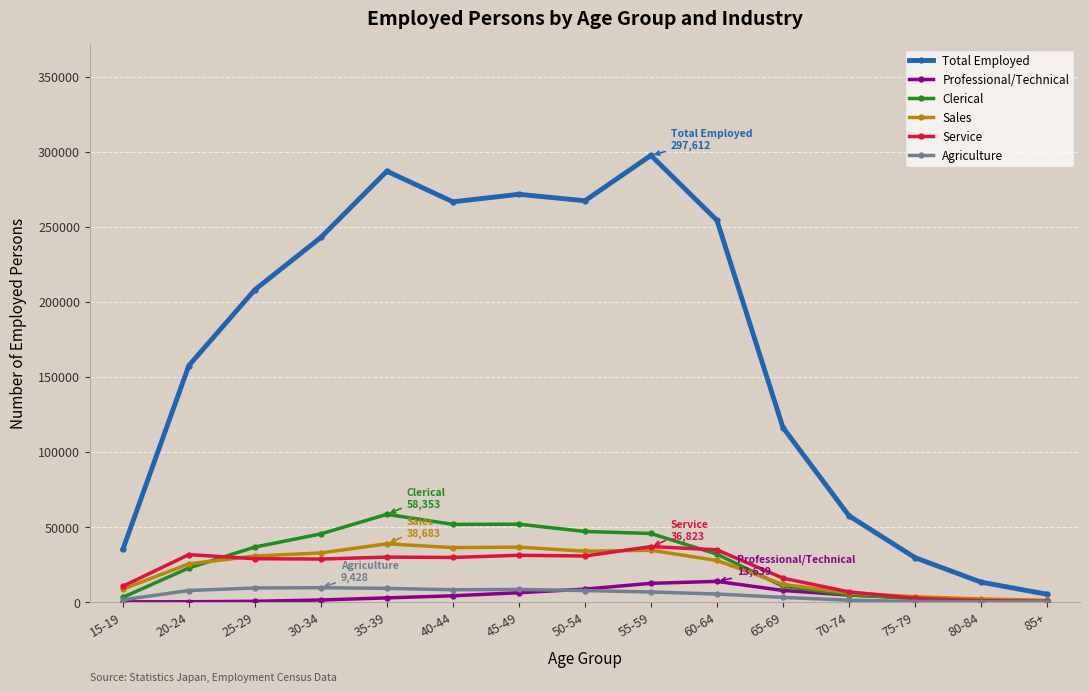

Does the chart display data point markers on the line(s)?

Yes